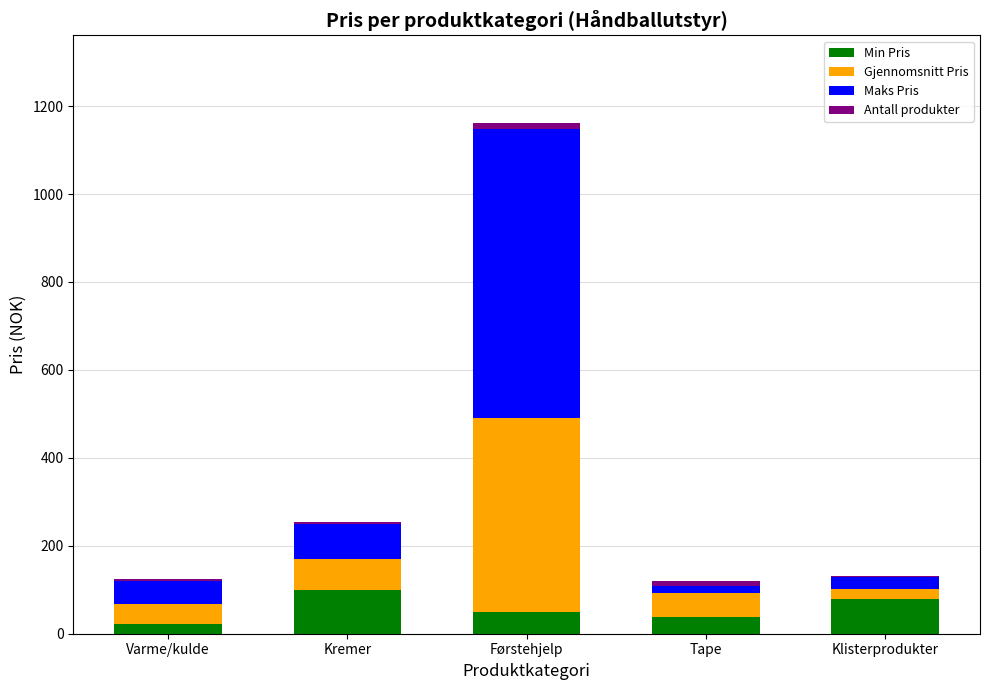

What is the maximum value for Min Pris?

99.0